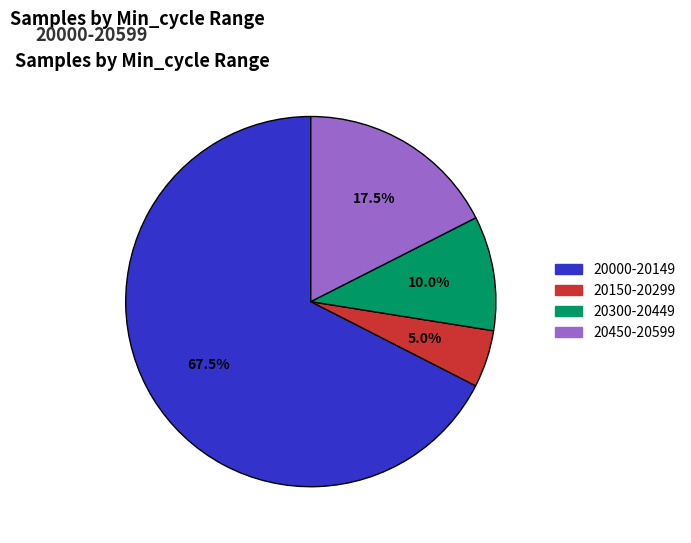

Rank the categories by value from highest to lowest.

20000-20149, 20450-20599, 20300-20449, 20150-20299